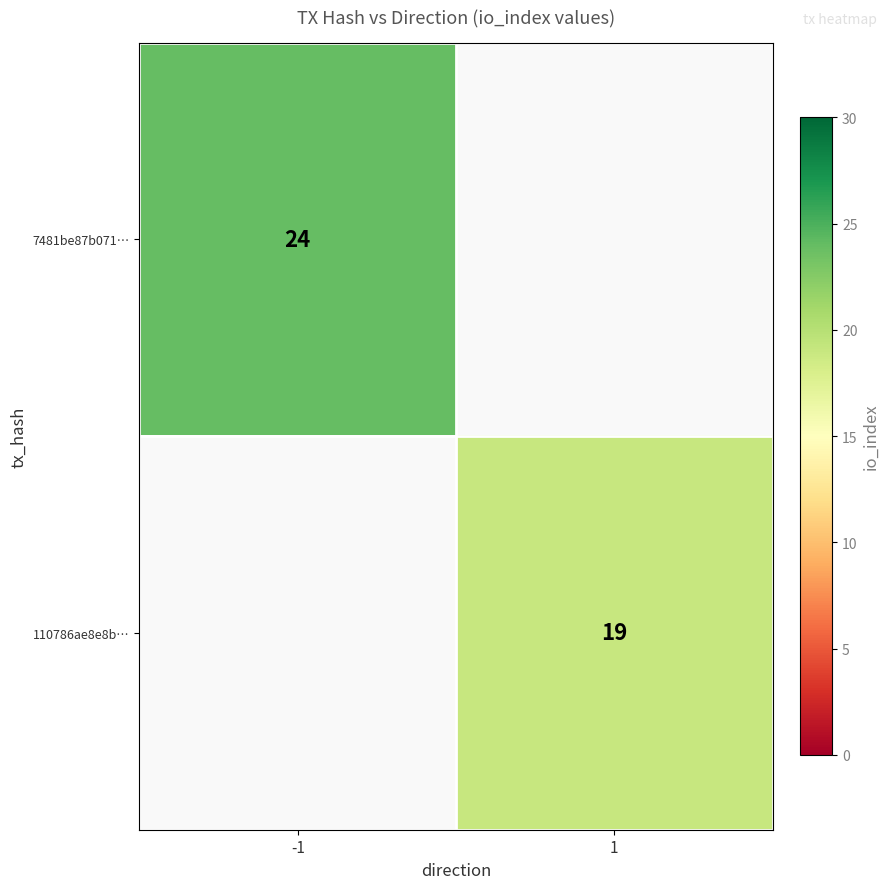

True or false: 110786ae8e8b… has a value of 19 at 1.

True